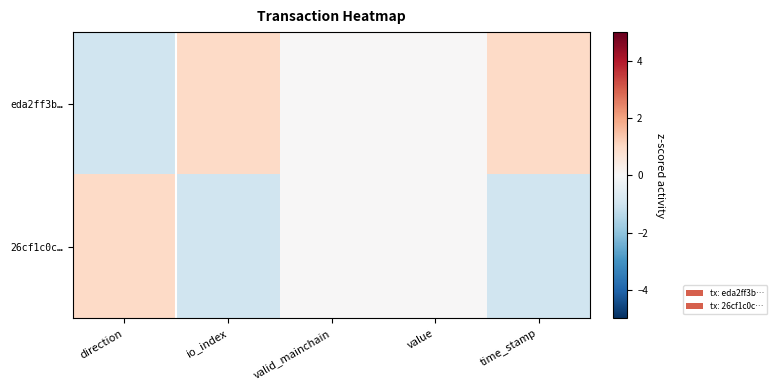

Which series has the largest range (max minus min)?

eda2ff3b…